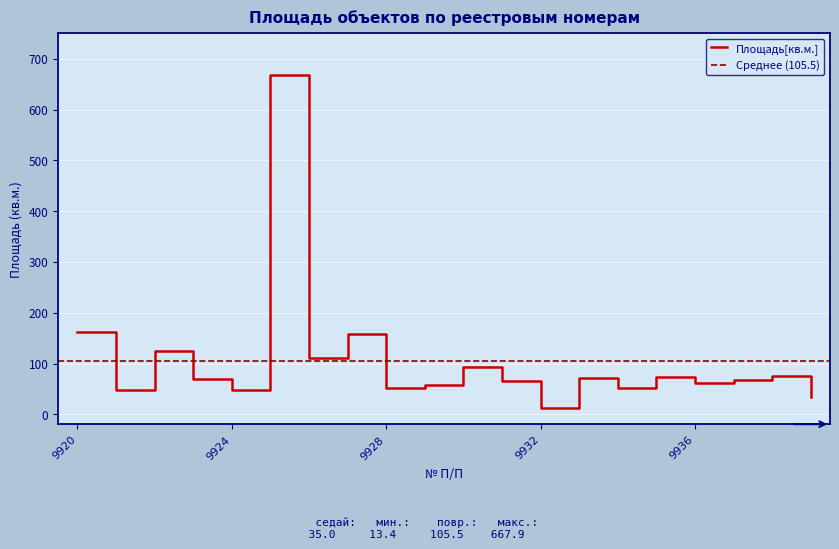

How many lines are shown in the chart?

1